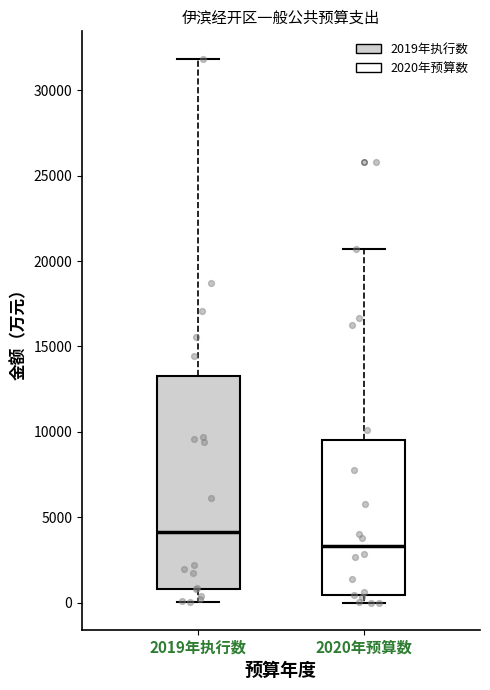

Which box has the lowest median line?

2020年预算数